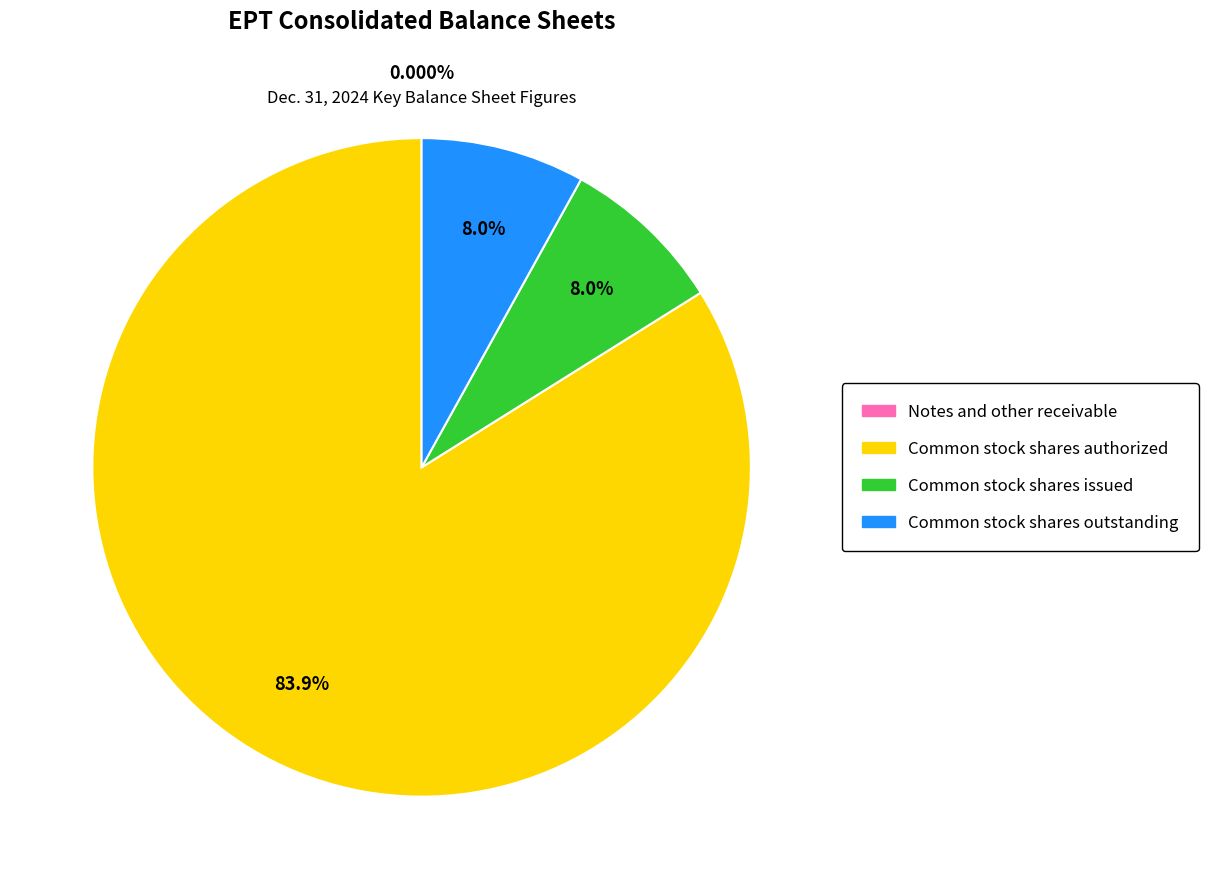

Which has a higher value, Common stock shares outstanding or Common stock shares authorized?

Common stock shares authorized